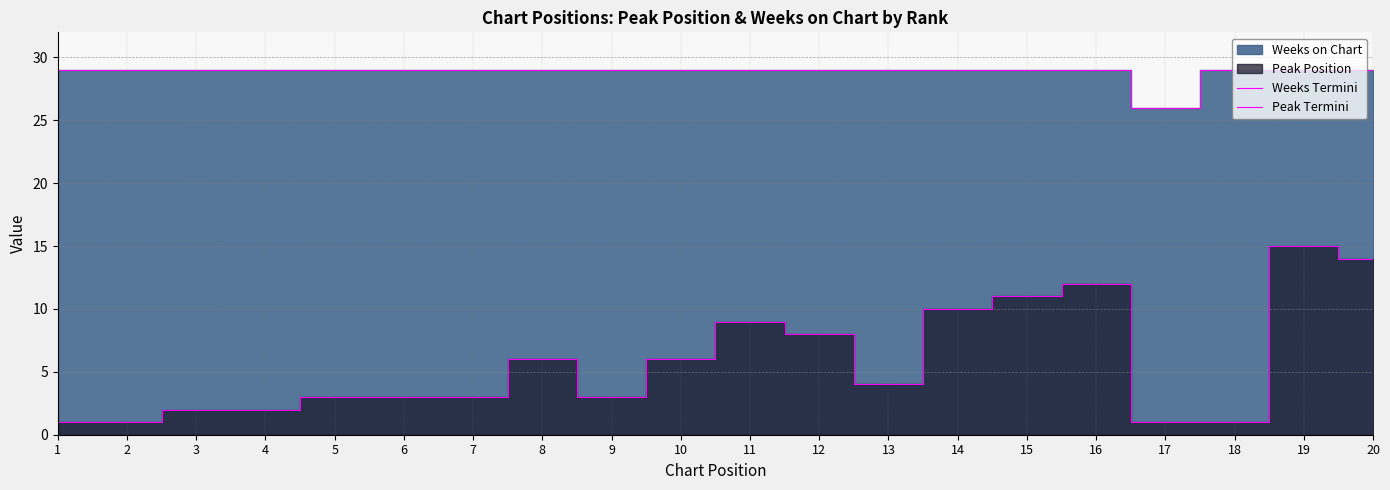

Does the chart have visible grid lines?

Yes